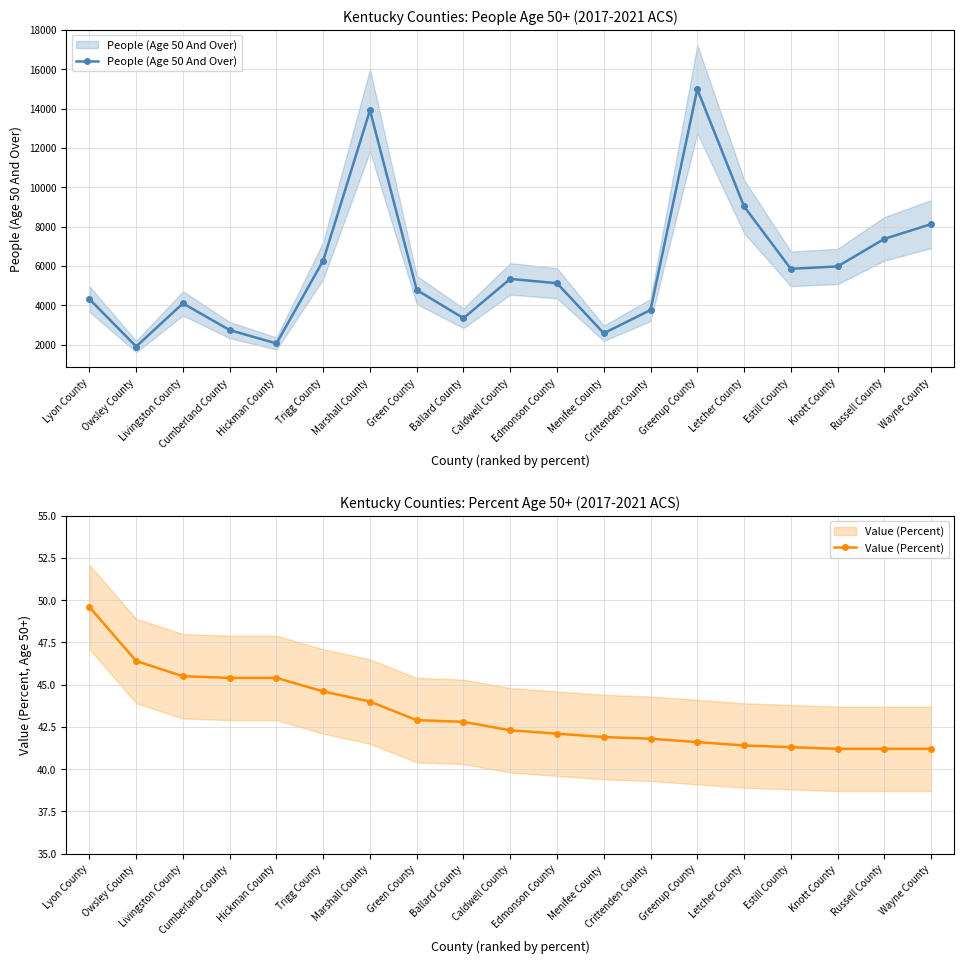

Is it true that Value (Percent) equals 68.0 at Livingston County?

False